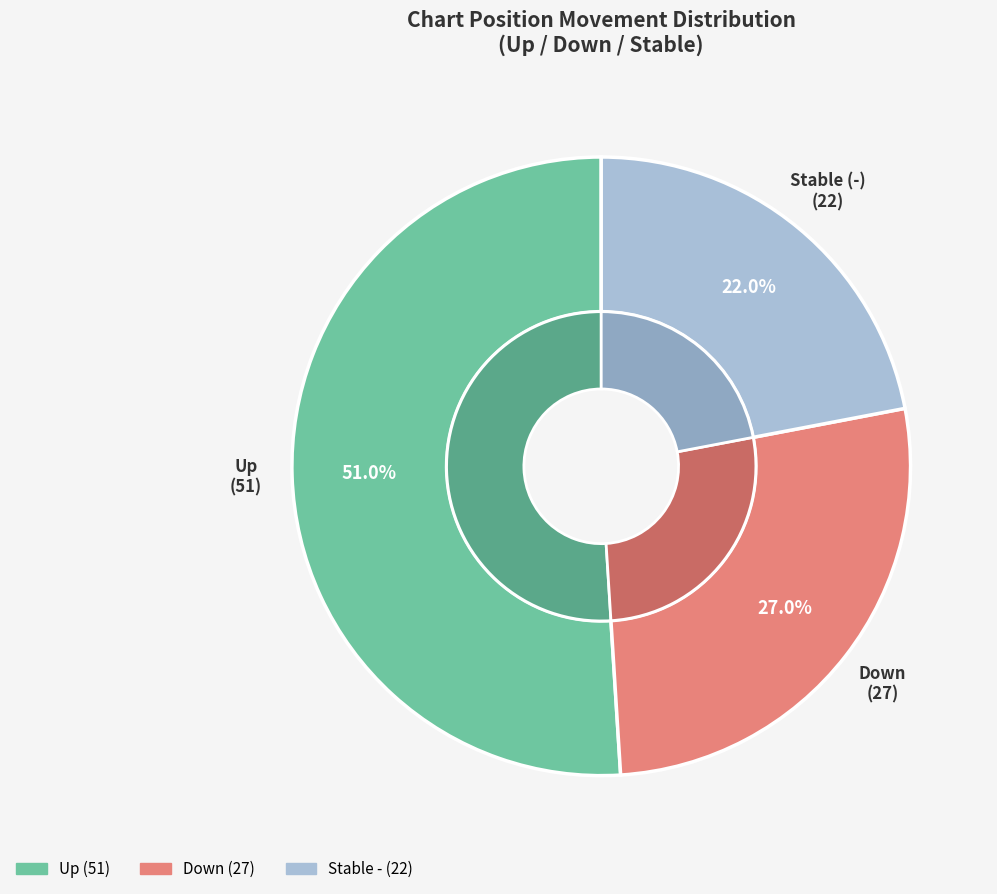

The - slice represents 19% of the pie. True or false?

False